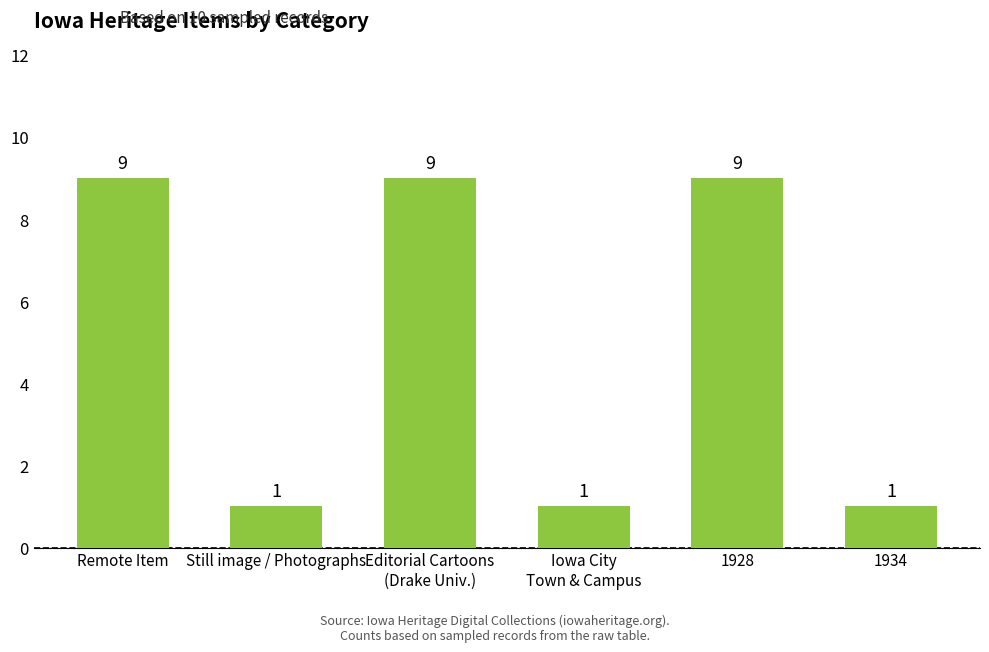

True or false: the data shows 9 at Editorial Cartoons
(Drake Univ.).

True